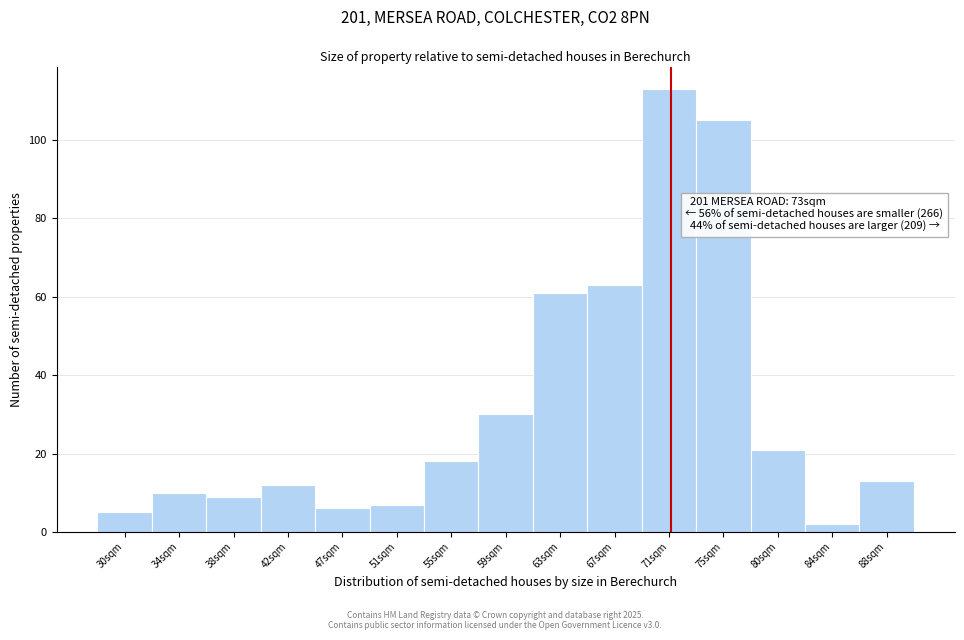

Reading left to right, extract all data points from this chart.

30sqm=5	34sqm=10	38sqm=9	42sqm=12	47sqm=6	51sqm=7	55sqm=18	59sqm=30	63sqm=61	67sqm=63	71sqm=113	75sqm=105	80sqm=21	84sqm=2	88sqm=13